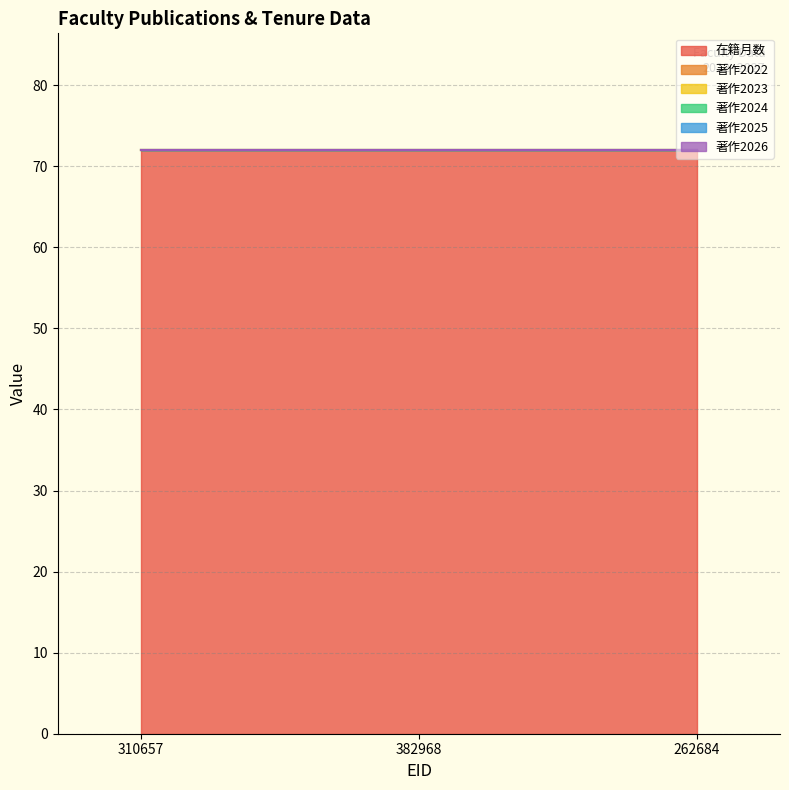

What is the total value across all series at 310657?

72